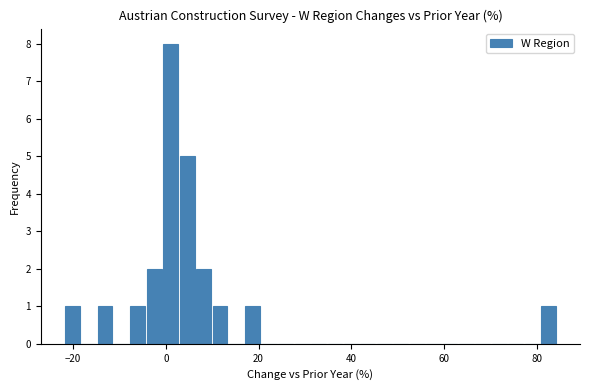

Read against the x-axis, roughly where is the centre of the tallest bar?

2